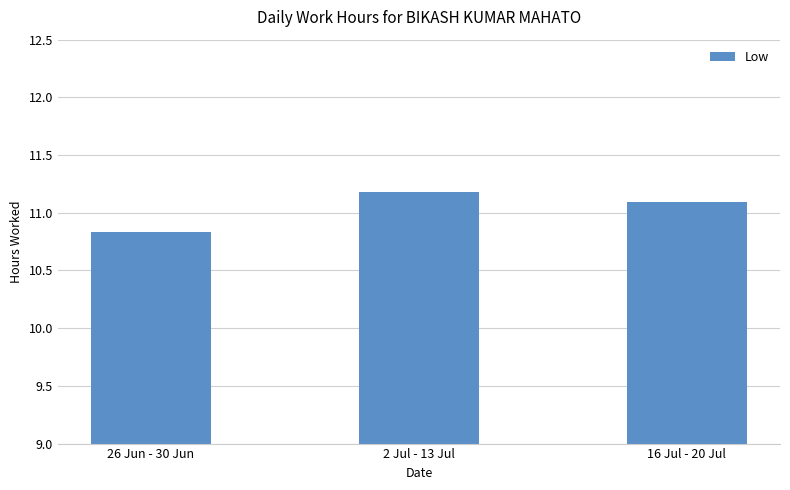

What is the change in value from 2 Jul - 13 Jul to 16 Jul - 20 Jul?

-0.1